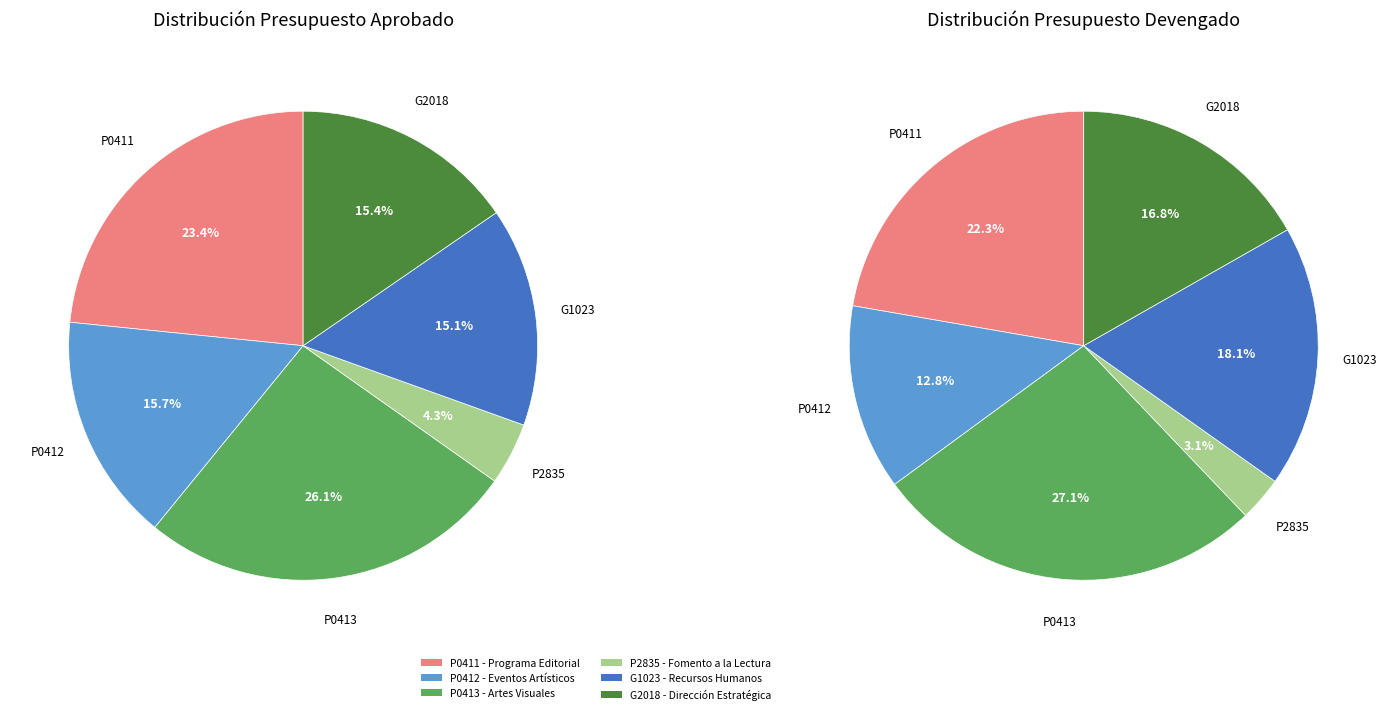

To the nearest percent, what is the difference between the largest and smallest slice percentages?

22%